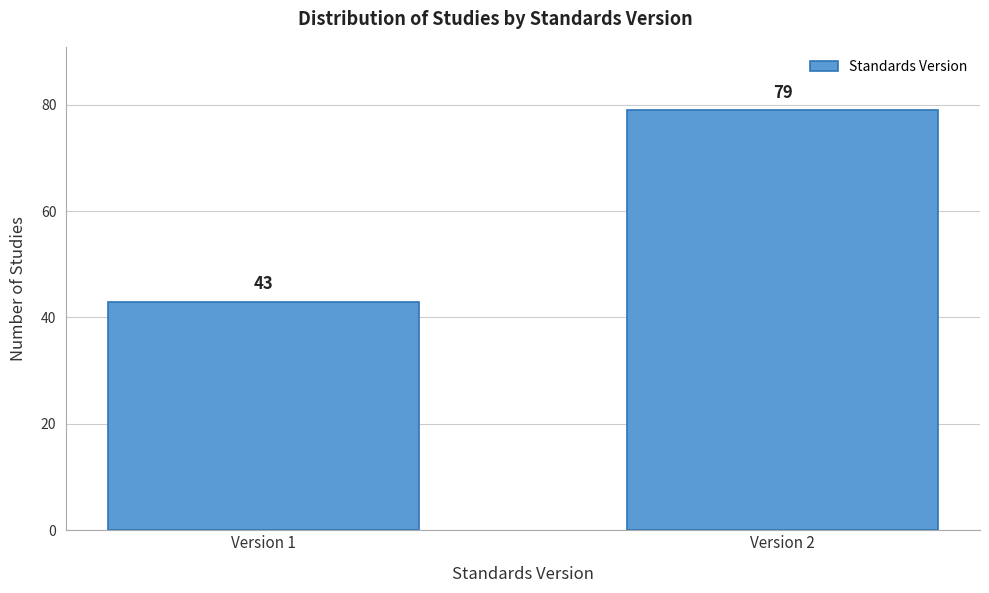

Reading right to left, what are all the values shown in this chart?

Version 2=79	Version 1=43